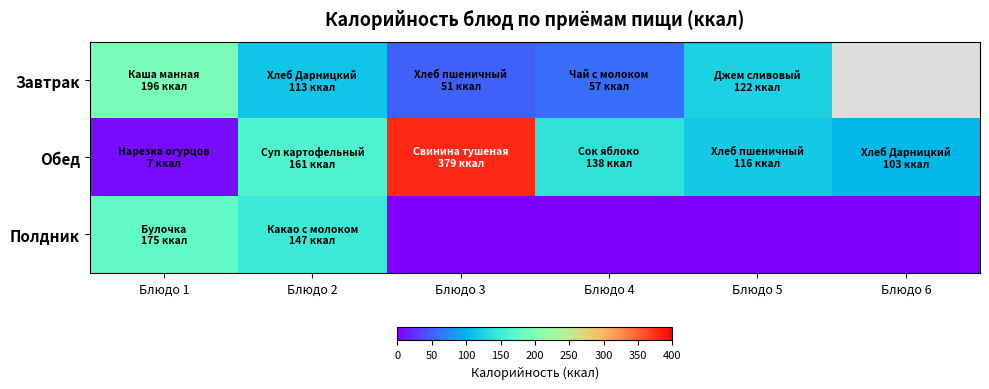

What is the sum of all Полдник values?

322.0